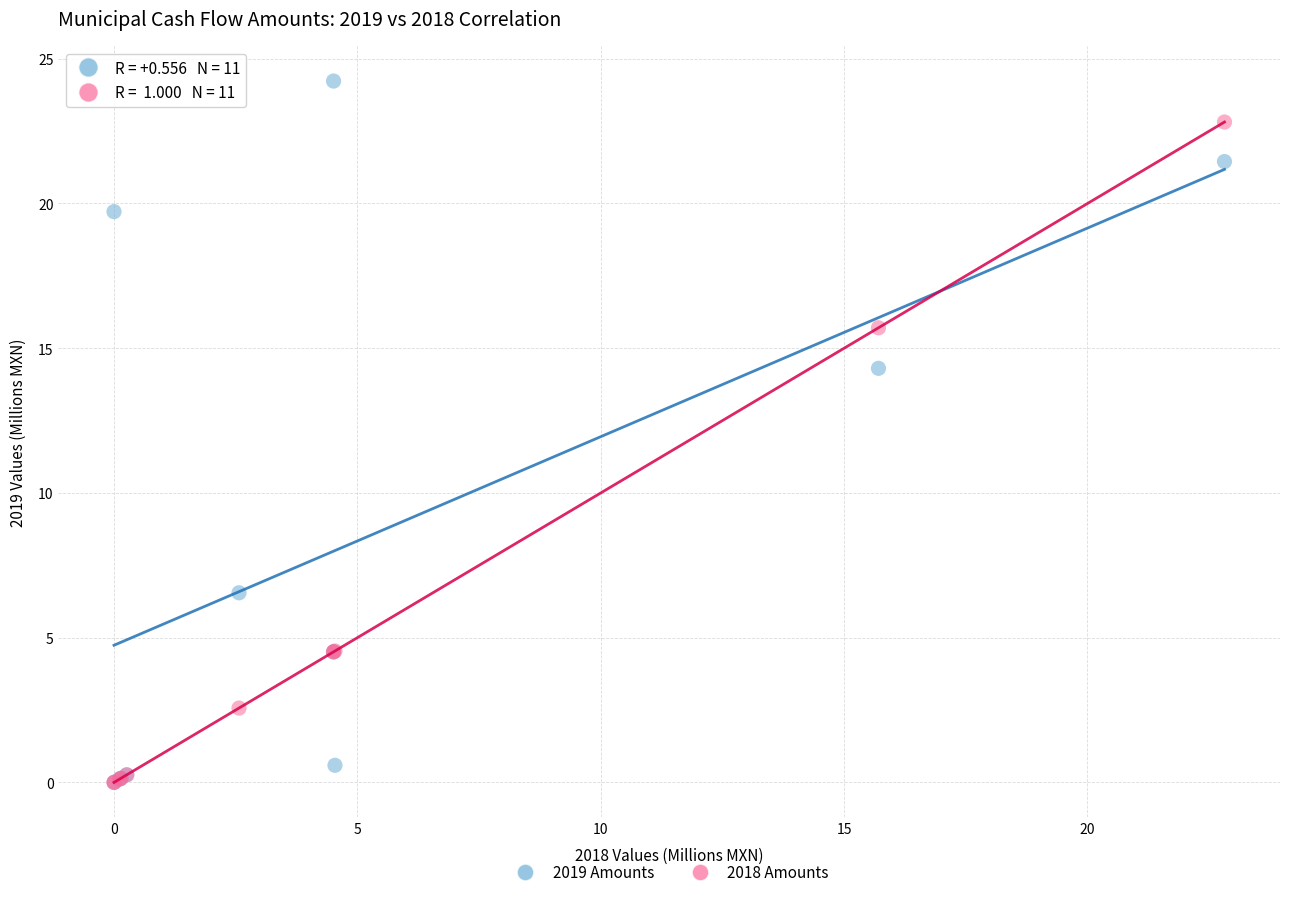

In the 2018 Amounts series, what Y value is closest to 11?

15.7